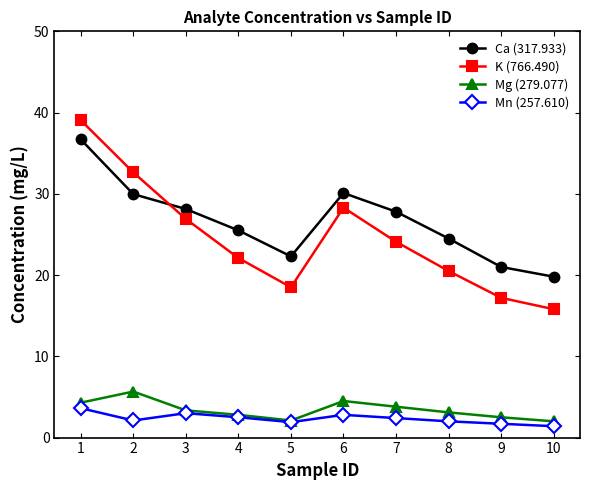

At which category does Ca (317.933) reach its first local valley?

5